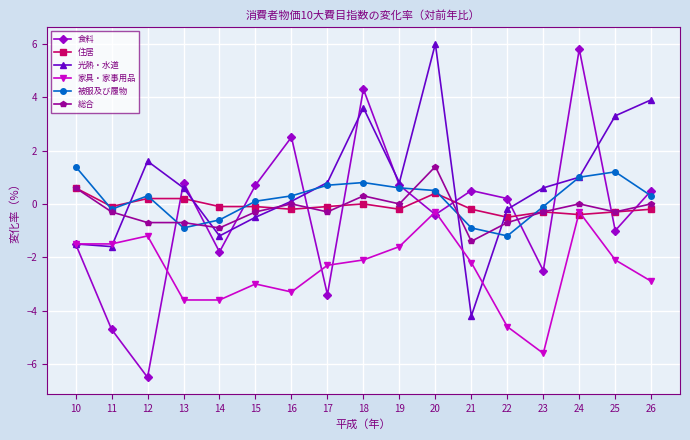

True or false: 総合 has more than 2 interior local peaks.

True